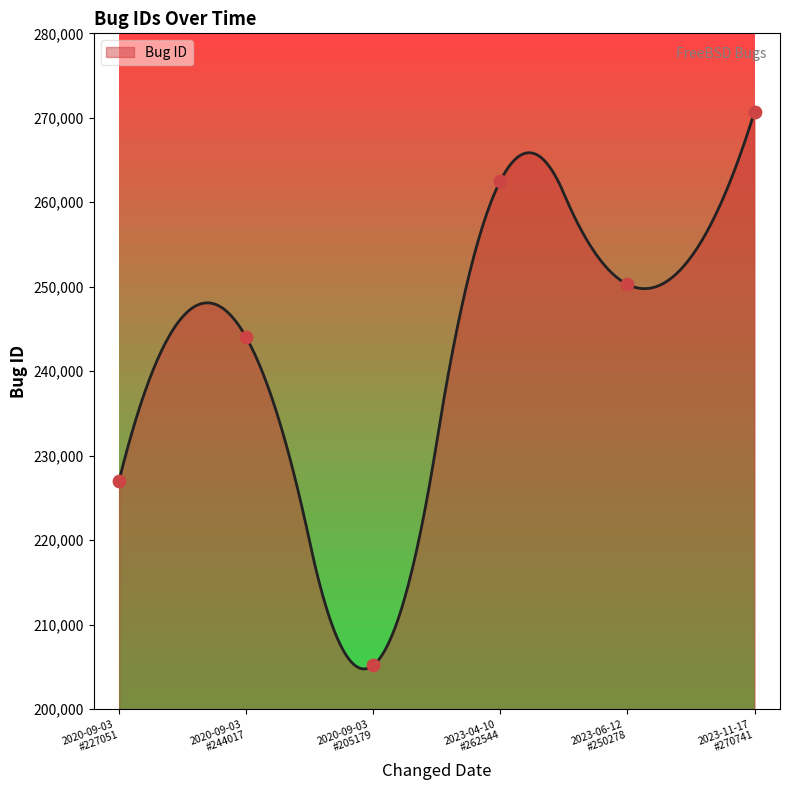

Between 2020-09-03
(244017) and 2020-09-03
(205179), which is larger?

2020-09-03
(244017)